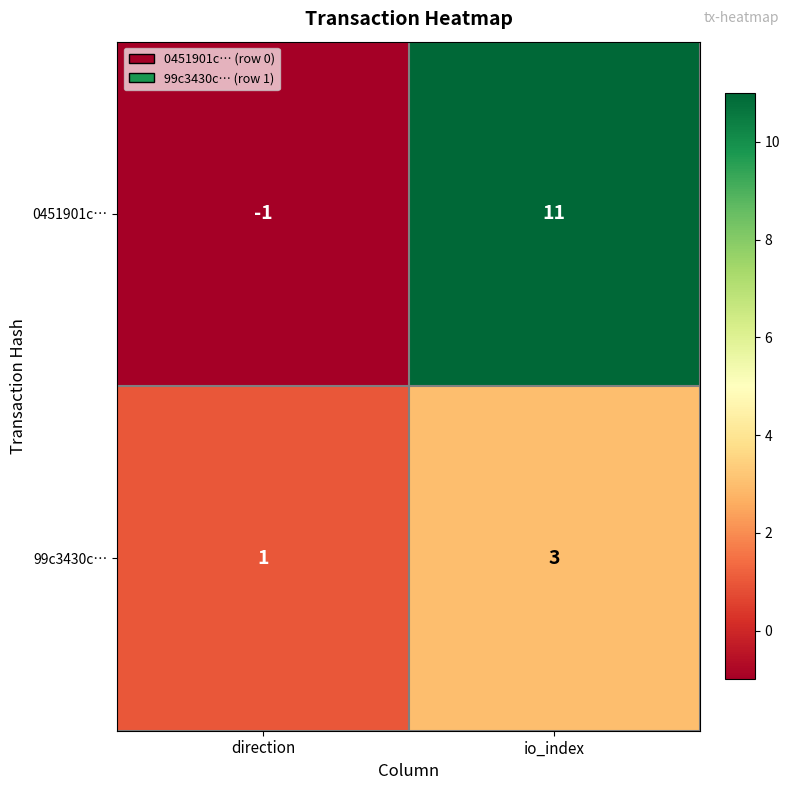

At how many categories does at least one series exceed 5?

1